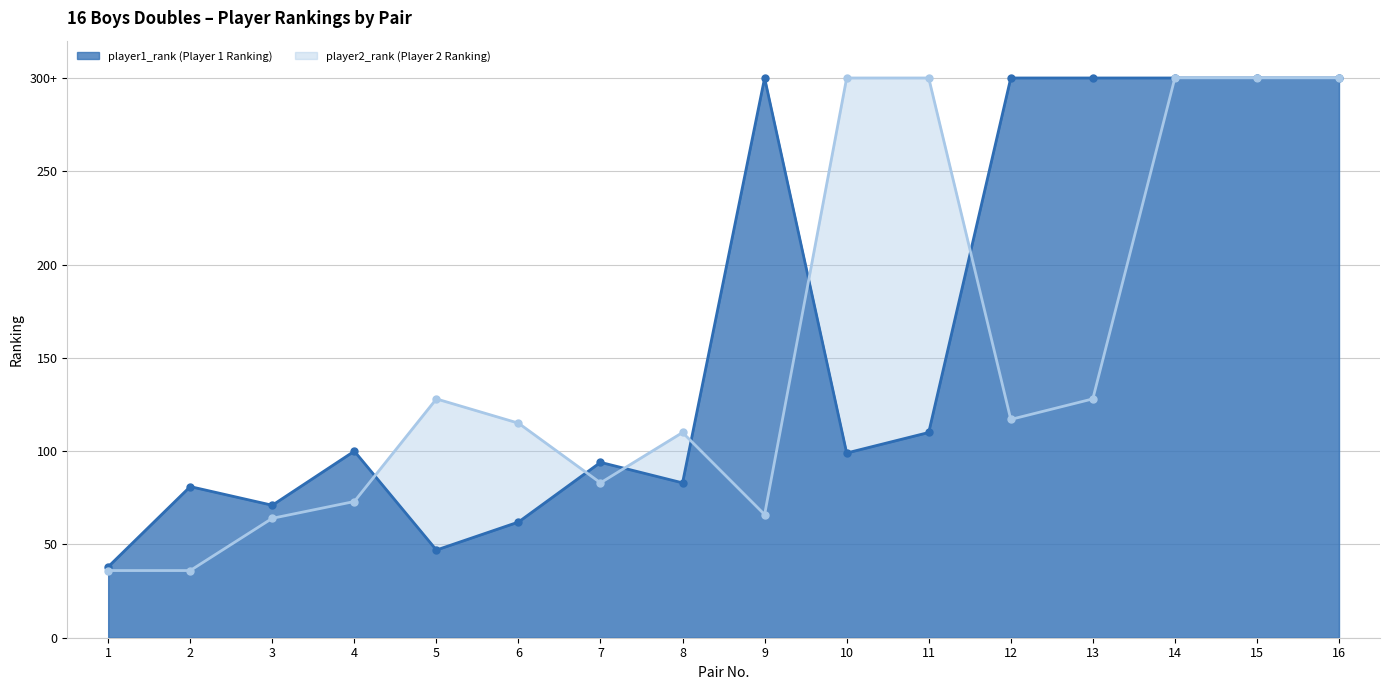

Does the chart display data point markers on the line(s)?

Yes